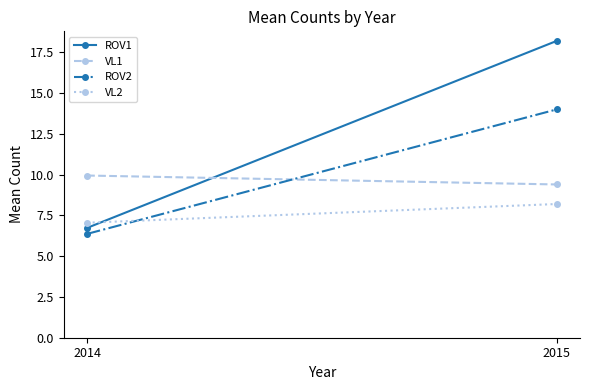

At which label does VL1 reach its peak?

2014